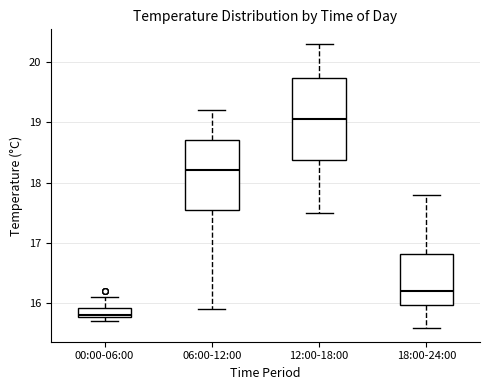

Reading left to right, read every box against the y-axis: the position of its median line, the range the box covers, and the ends of its whiskers. The values are not printed on the chart, so give them approximately, as read against the axis.

00:00-06:00: median 15.8, box 15.8 to 15.9, whiskers 15.7 to 16.1
06:00-12:00: median 18.2, box 17.6 to 18.7, whiskers 15.9 to 19.2
12:00-18:00: median 19.1, box 18.4 to 19.7, whiskers 17.5 to 20.3
18:00-24:00: median 16.2, box 16.0 to 16.8, whiskers 15.6 to 17.8